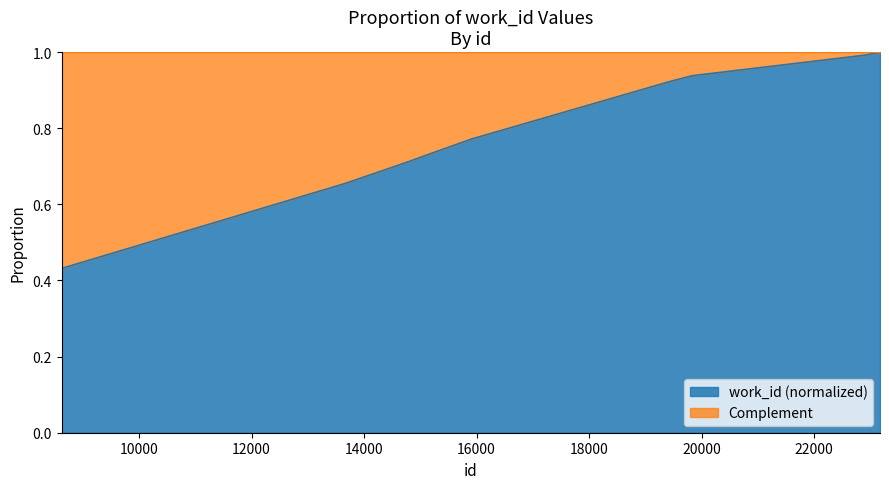

What is the greatest value displayed?

1.0